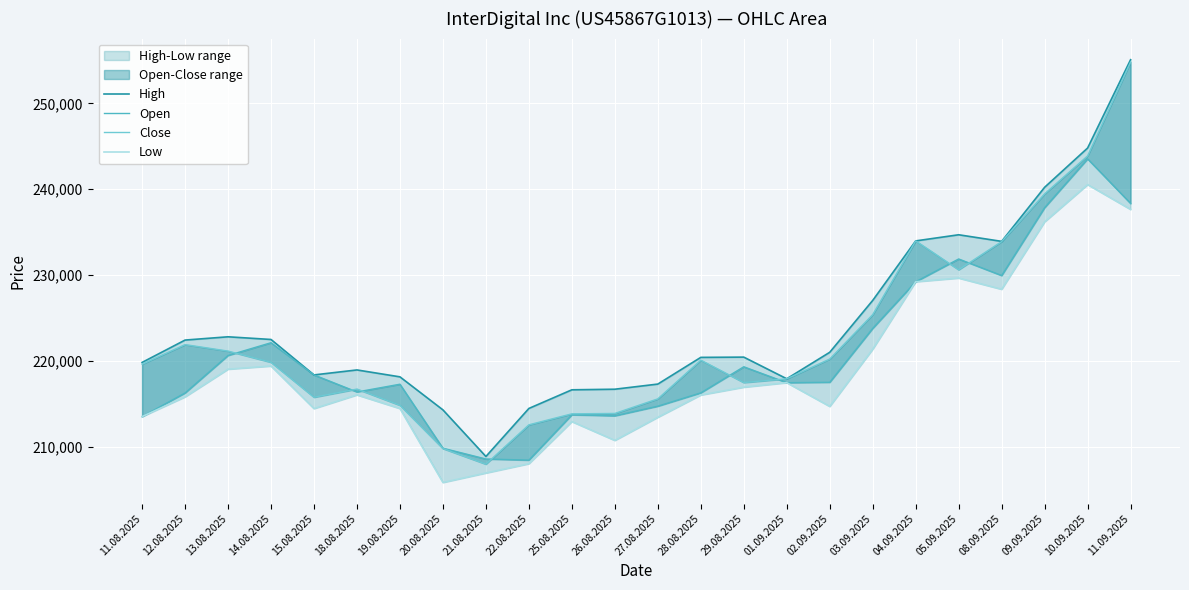

At which category does the chart reach its minimum across all series?

20.08.2025